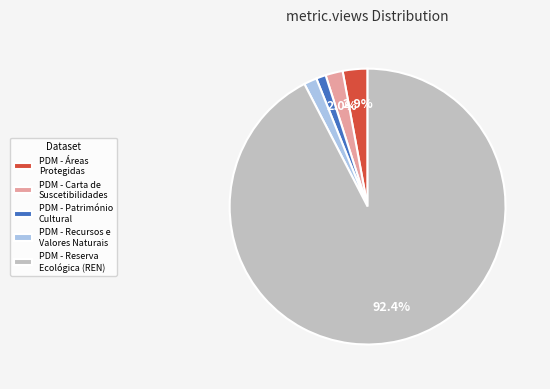

Which category has the biggest portion of the pie?

PDM - Reserva Ecológica (REN)